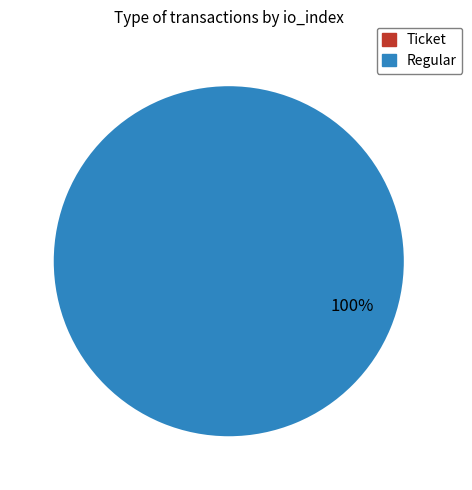

True or false: Ticket accounts for 0% of the total.

True